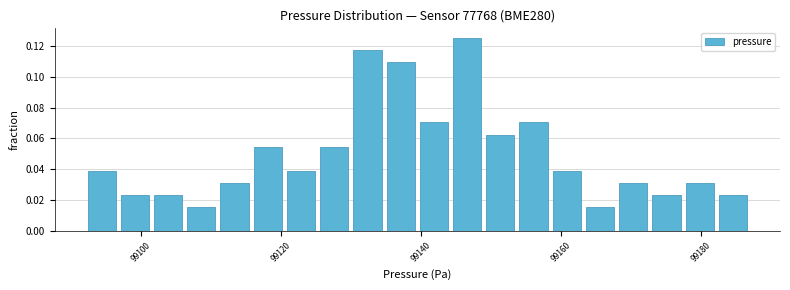

Around what value on the x-axis is the tallest bar? Give the approximate position of its centre, as read against the axis.

99146